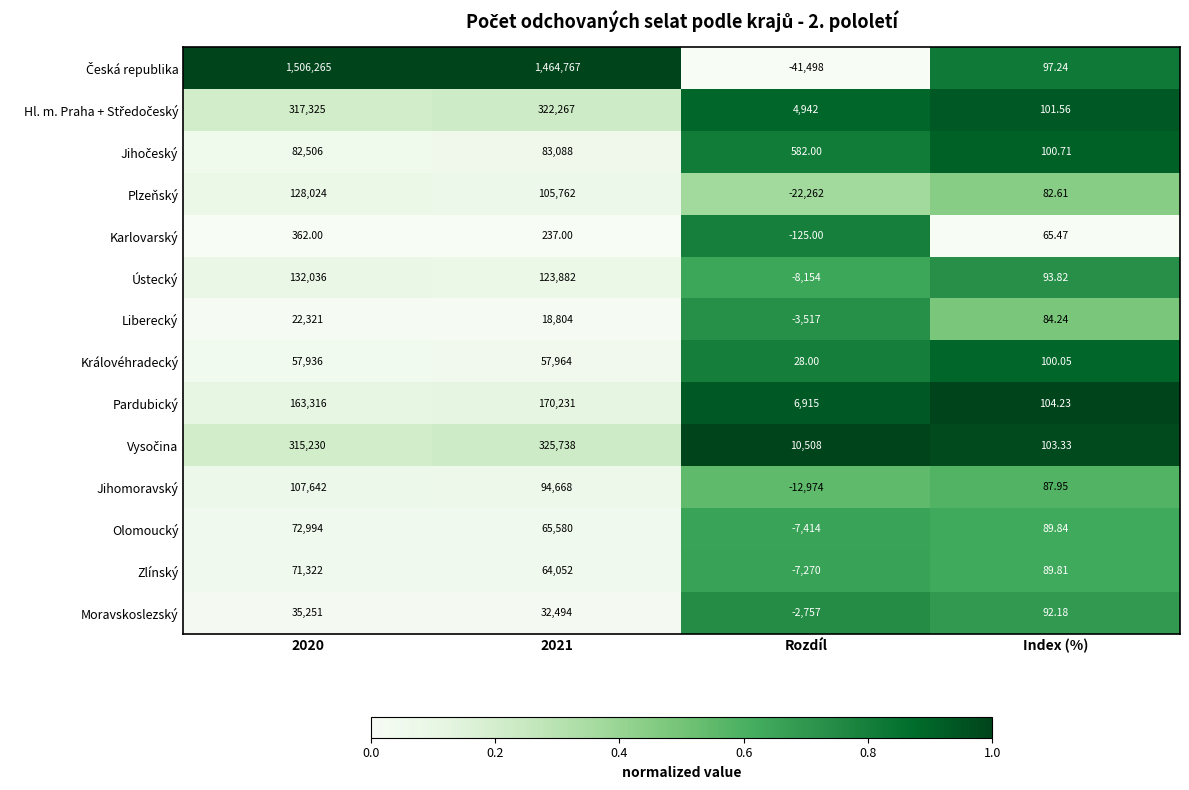

Which category has the lowest value in the Ústecký series?

Rozdíl